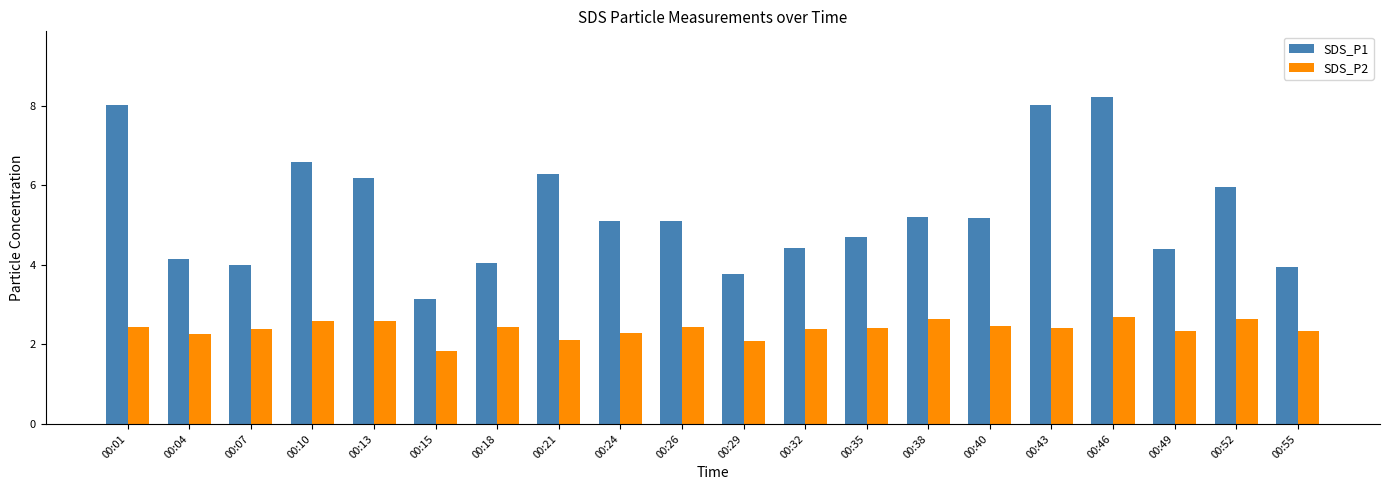

How many distinct data groups are displayed?

2